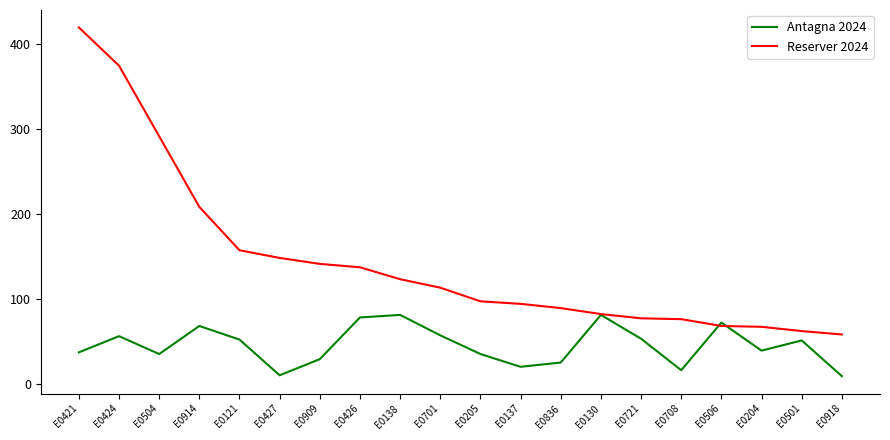

Which series has the widest spread of values?

Reserver 2024